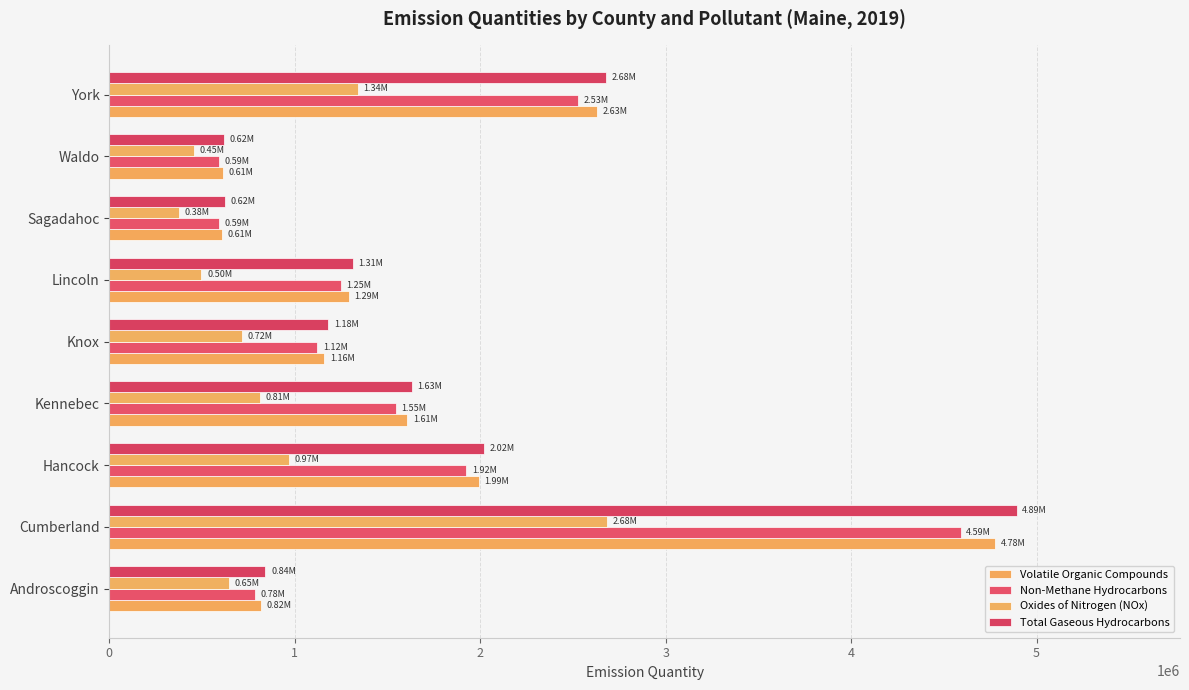

How many data points in Volatile Organic Compounds are less than 1290650?

4